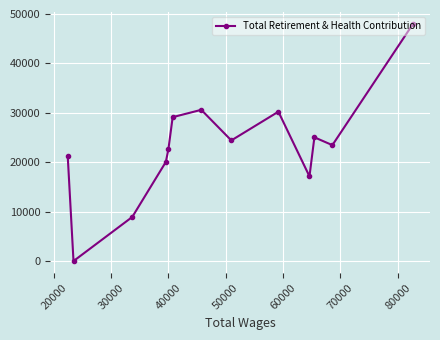

What is the average value?

23138